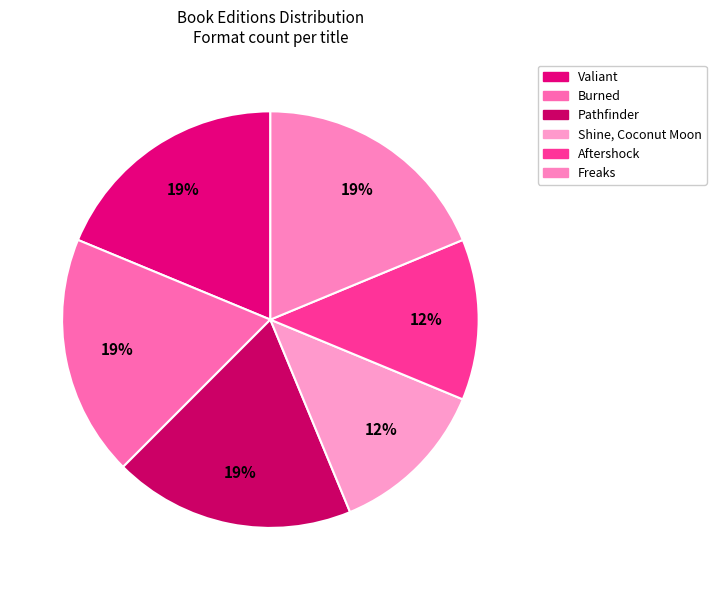

Rank the categories by value from highest to lowest.

Valiant, Burned, Pathfinder, Freaks, Shine, Coconut Moon, Aftershock